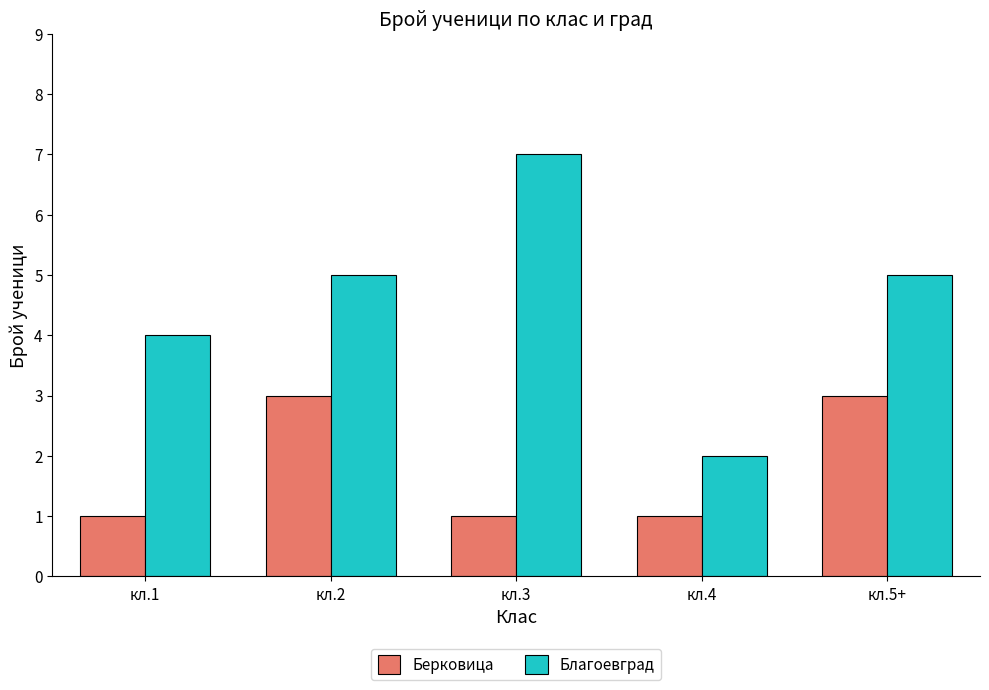

How many groups of bars are there?

5